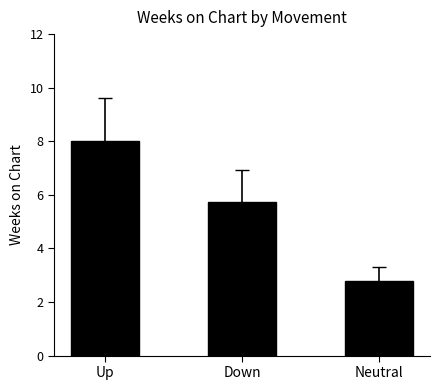

Is it true that the value at Up is 3.2?

False